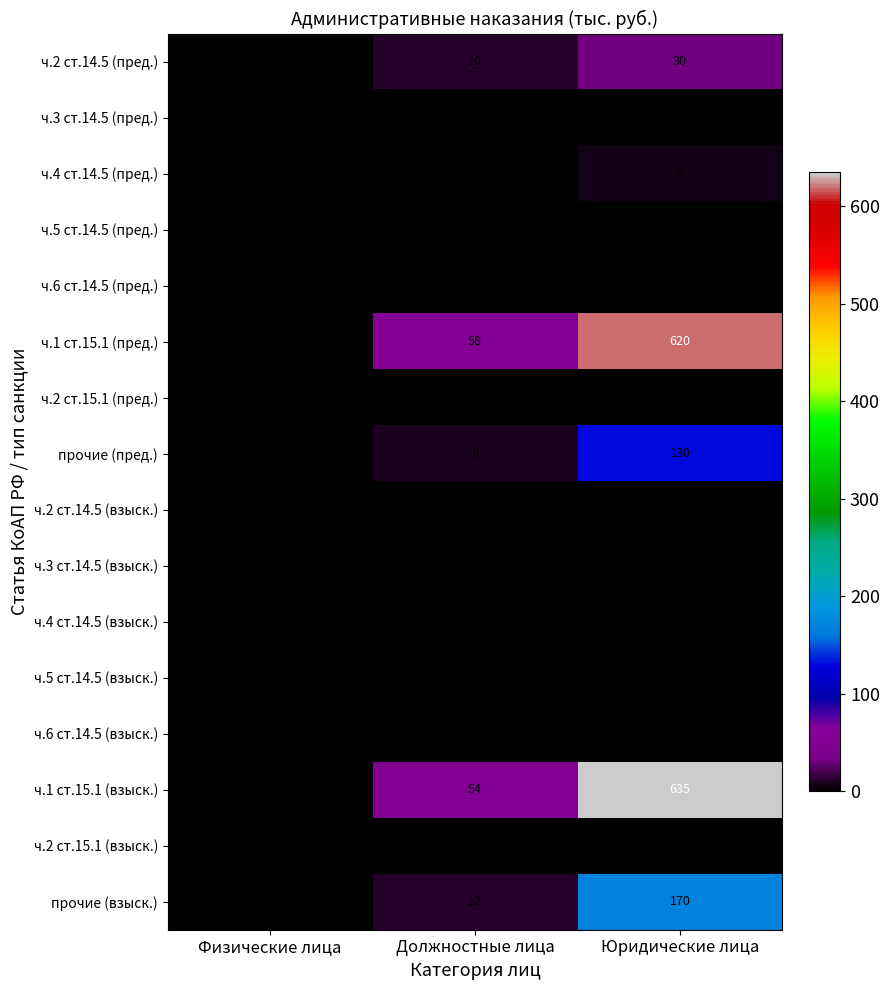

What is the greatest value displayed?

635.0